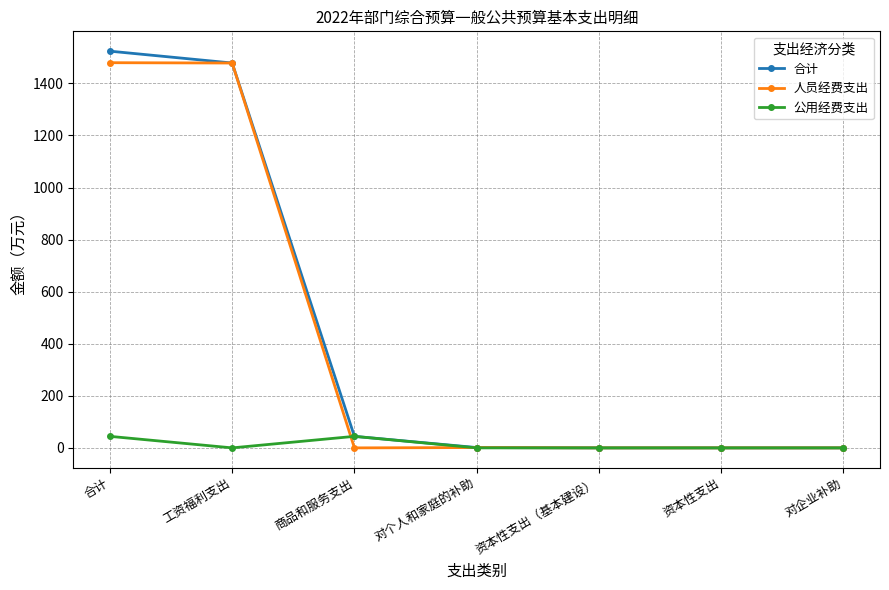

Does the chart display data point markers on the line(s)?

Yes